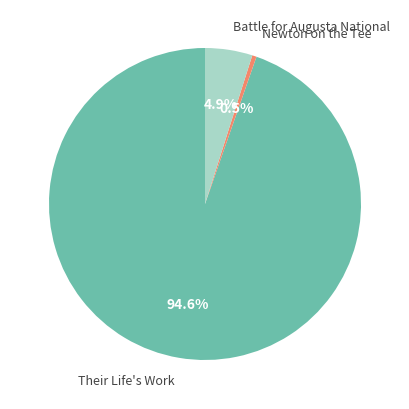

Does Their Life's Work represent more than half of the total?

Yes